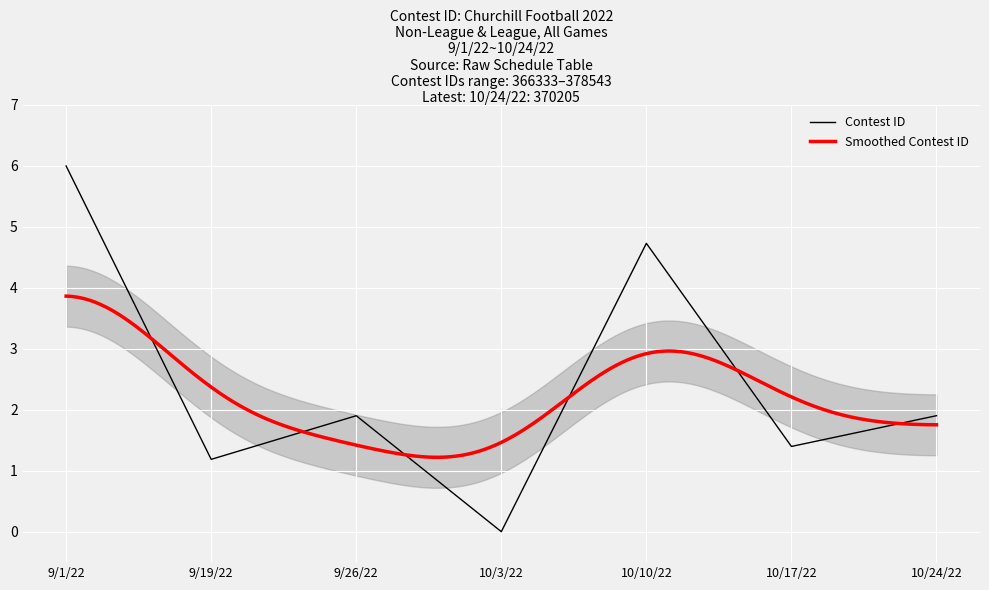

What is the ratio of the value at 10/24/22 to the value at 9/26/22?

1.0